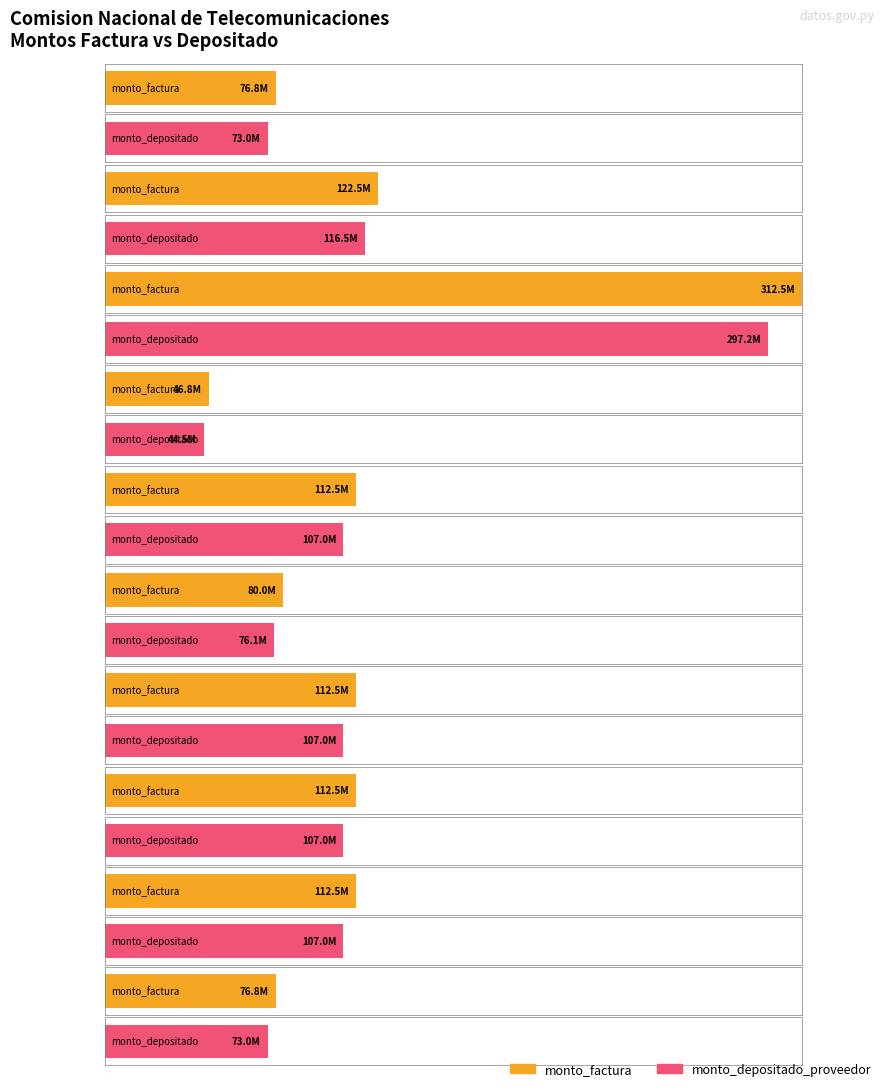

How many groups of bars are there?

20